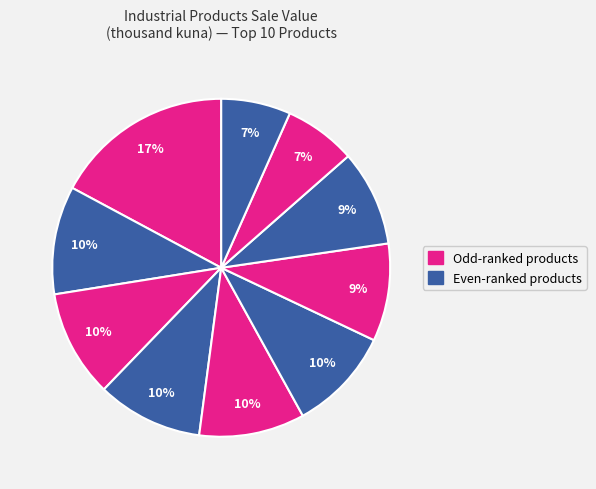

Count the number of slices in the pie.

10